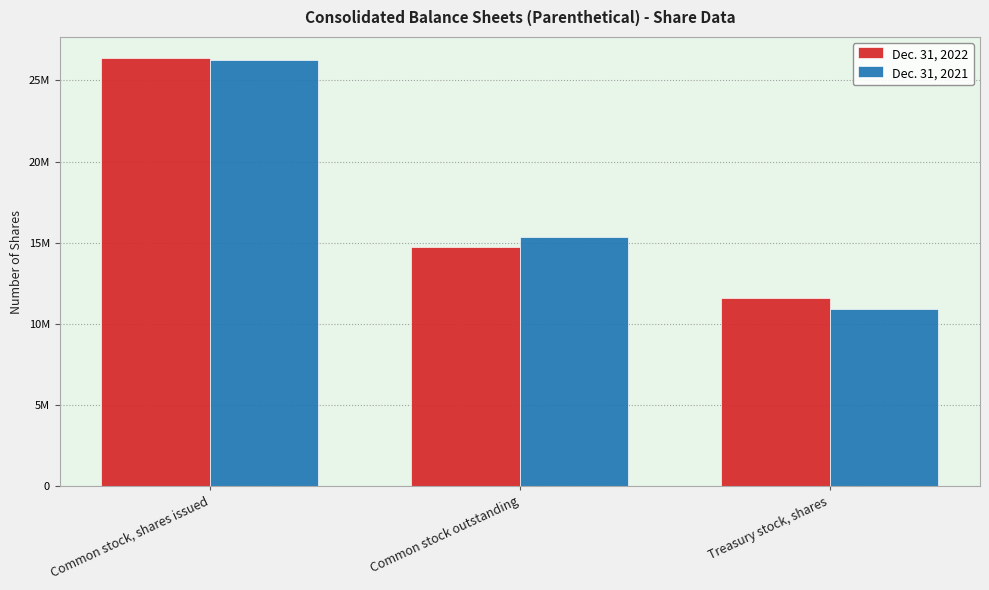

Which series has the largest range (max minus min)?

Dec. 31, 2021